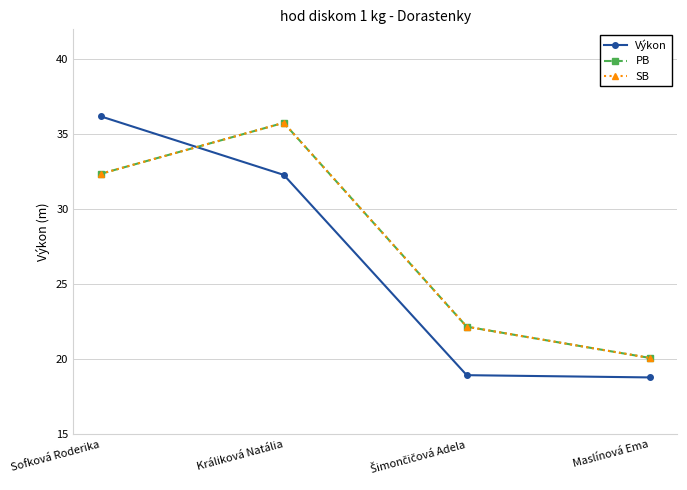

Is this an area chart (filled region under the line)?

No